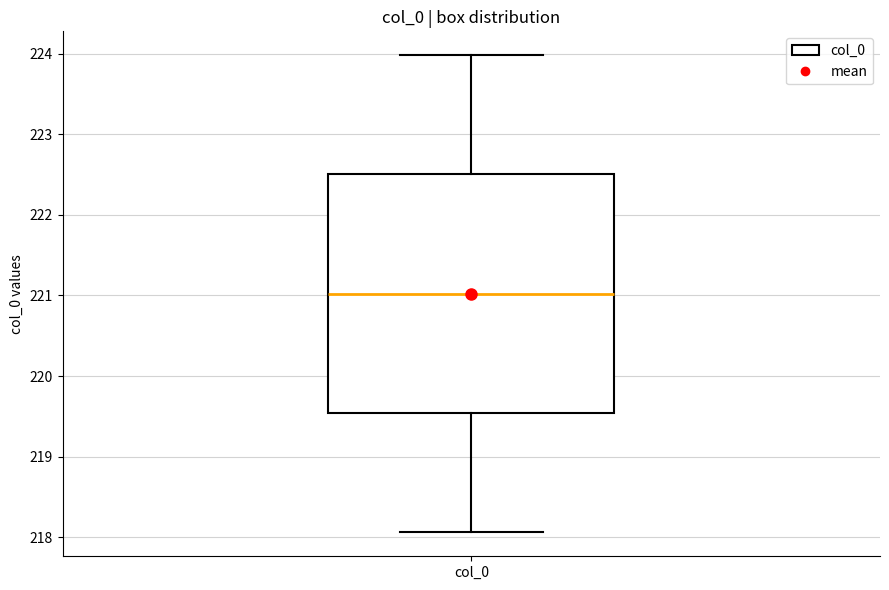

Transcribe this box plot: give where the median line is, the range the box spans, and where the two whiskers end, as read against the y-axis. The values are not printed on the chart, so give them approximately, as read against the axis.

median 221.0, box 219.5 to 222.5, whiskers 218.1 to 224.0